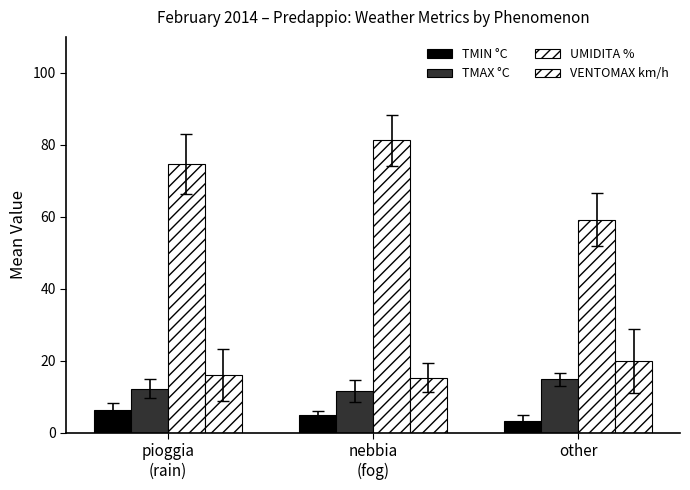

The value of TMIN °C at other is 3.1. True or false?

True